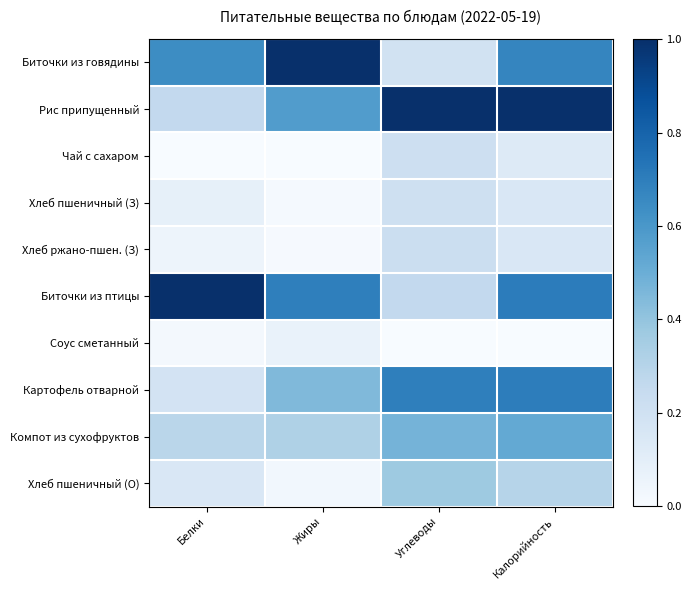

Reading right to left, list all the values displayed in this chart.

Биточки из говядины: Калорийность=0.7	Углеводы=0.2	Жиры=1.0	Белки=0.6
Рис припущенный: Калорийность=1.0	Углеводы=1.0	Жиры=0.6	Белки=0.3
Чай с сахаром: Калорийность=0.1	Углеводы=0.2	Жиры=0.0	Белки=0.0
Хлеб пшеничный (З): Калорийность=0.2	Углеводы=0.2	Жиры=0.0	Белки=0.1
Хлеб ржано-пшен. (З): Калорийность=0.1	Углеводы=0.2	Жиры=0.0	Белки=0.0
Биточки из птицы: Калорийность=0.7	Углеводы=0.3	Жиры=0.7	Белки=1.0
Соус сметанный: Калорийность=0.0	Углеводы=0.0	Жиры=0.1	Белки=0.0
Картофель отварной: Калорийность=0.7	Углеводы=0.7	Жиры=0.4	Белки=0.2
Компот из сухофруктов: Калорийность=0.5	Углеводы=0.5	Жиры=0.3	Белки=0.3
Хлеб пшеничный (О): Калорийность=0.3	Углеводы=0.4	Жиры=0.0	Белки=0.2